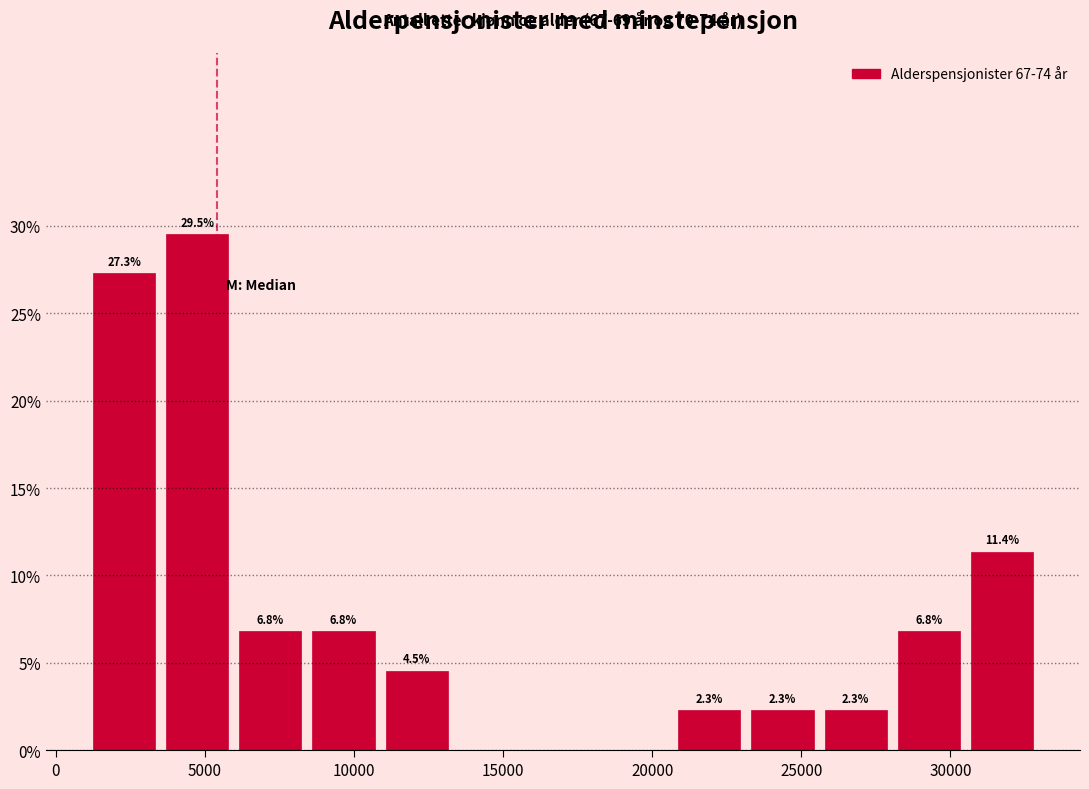

Which range on the x-axis has the tallest bar?

3500 to 6000